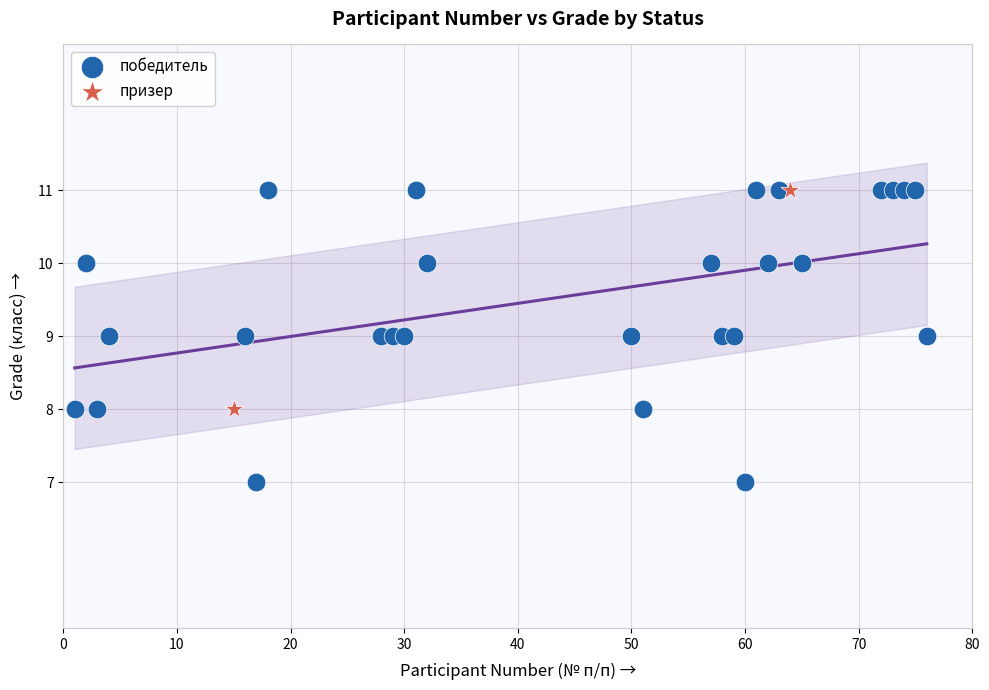

What are all the series names shown in the legend?

победитель, призер